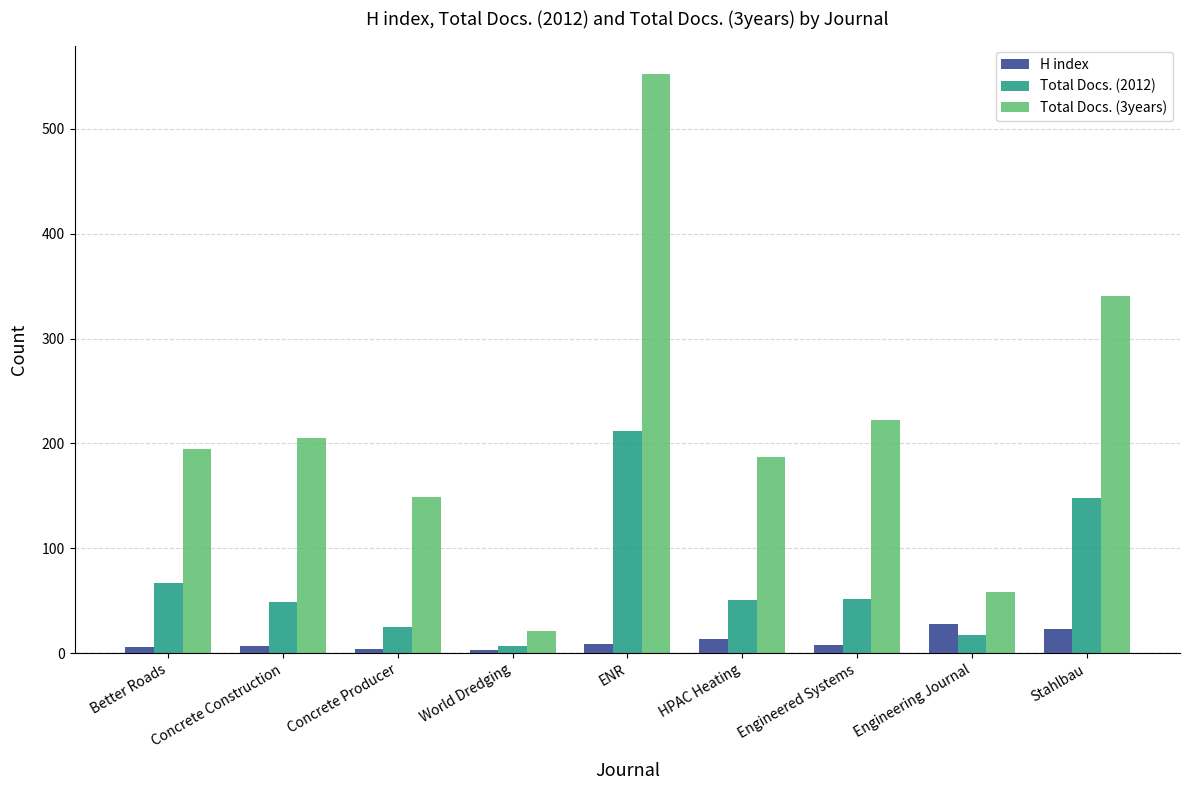

List the series in order of their peak value, lowest first.

H index, Total Docs. (2012), Total Docs. (3years)